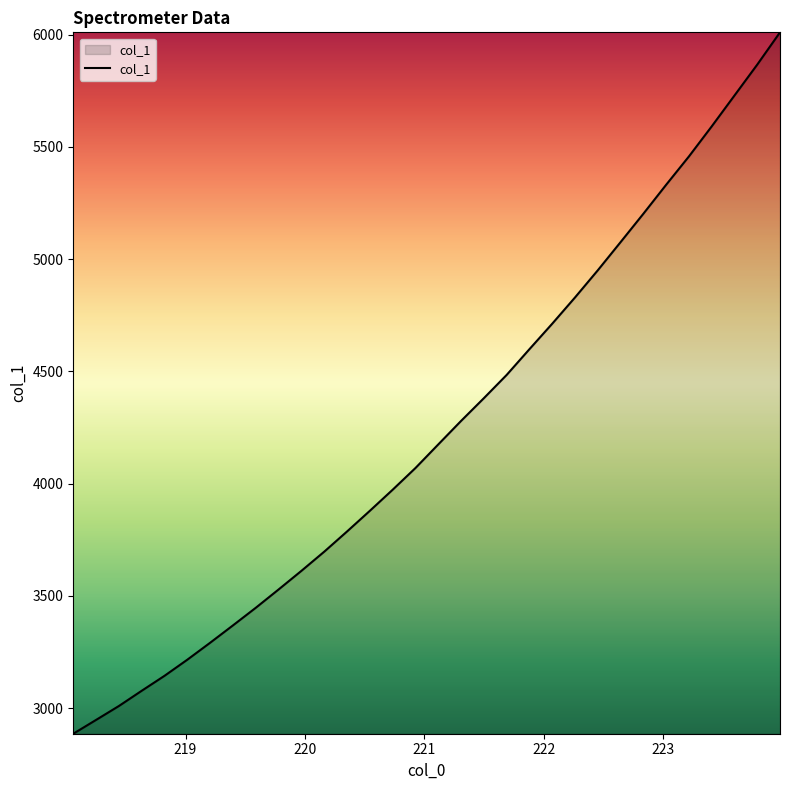

What is the average value?

4237.6